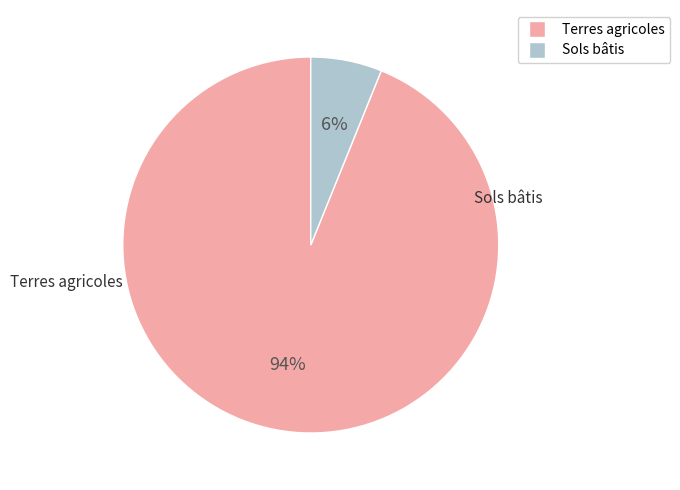

To the nearest percent, what is the difference between the largest and smallest slice percentages?

88%